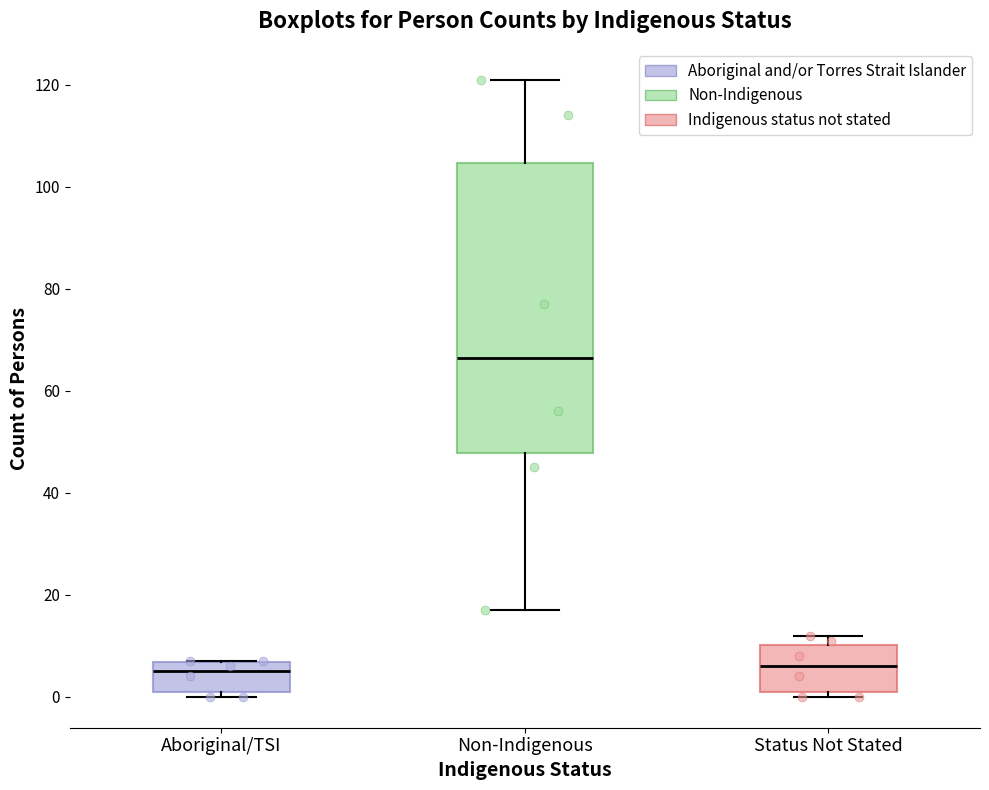

Where is the lower edge of the box for Aboriginal/TSI on the y-axis? The values are not printed on the chart, so give them approximately, as read against the axis.

2